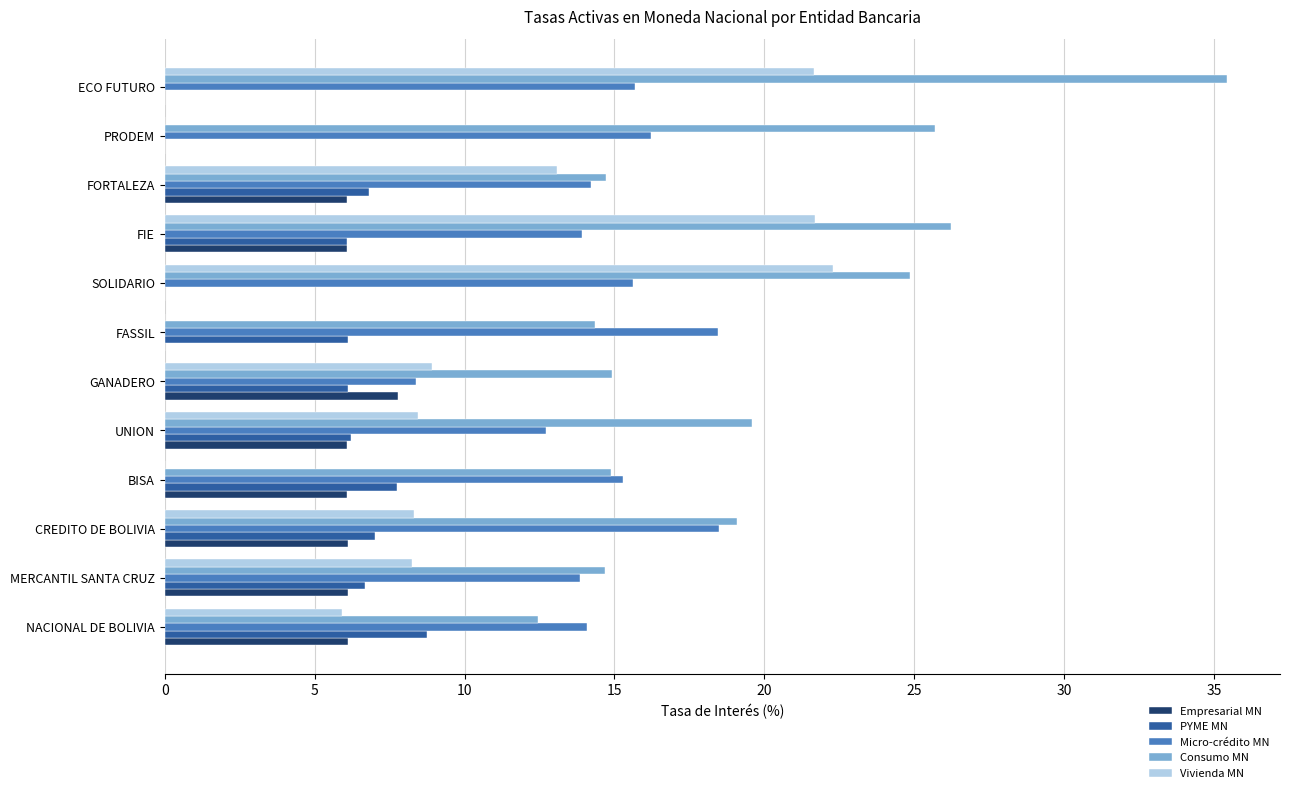

How many distinct data groups are displayed?

5